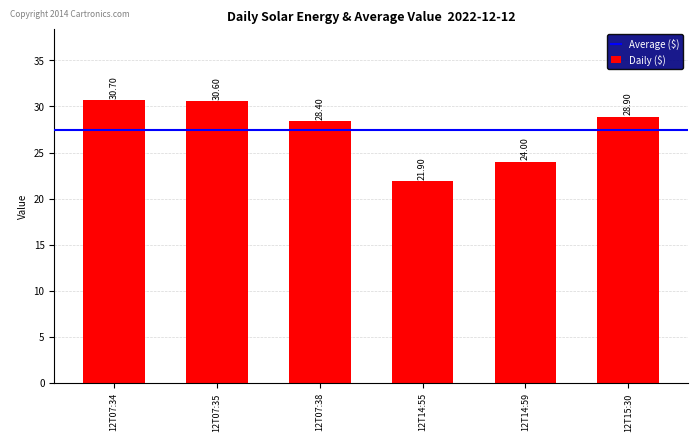

At which category does the chart reach its minimum across all series?

12T14:55